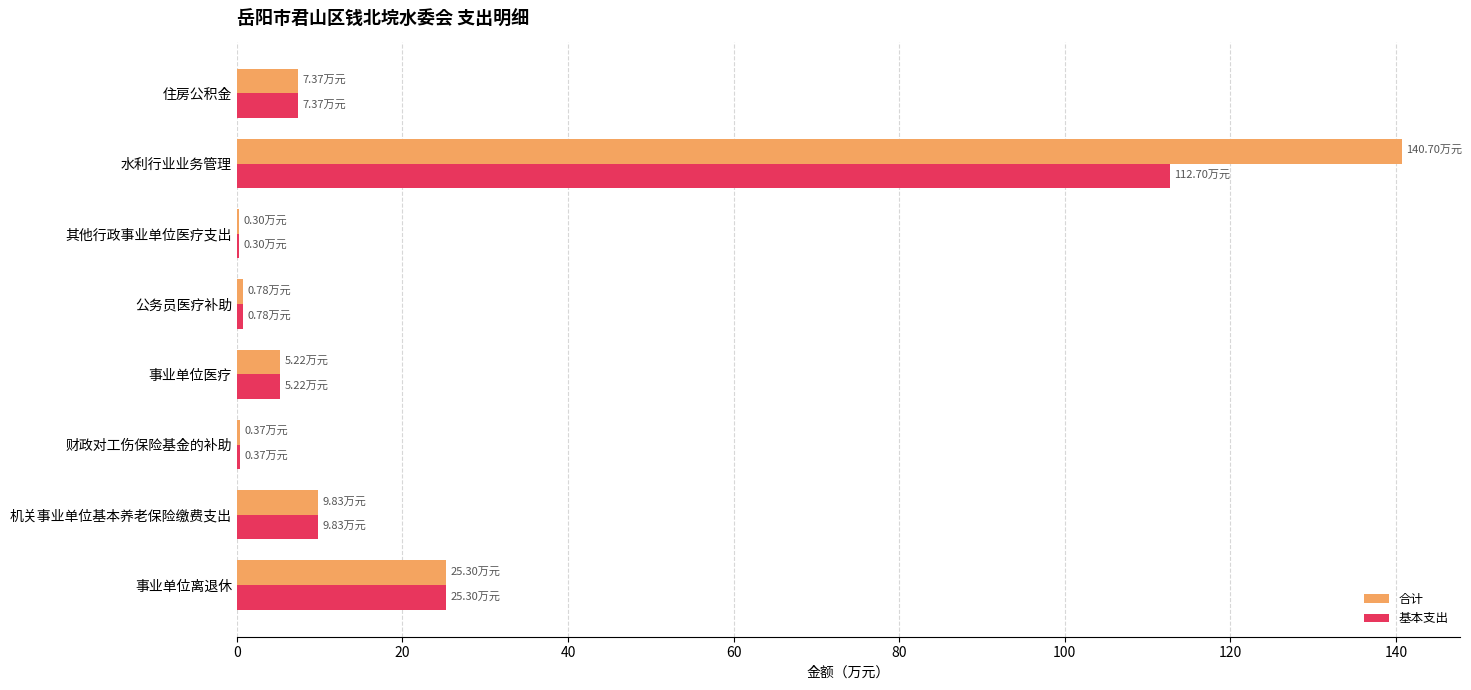

Between 财政对工伤保险基金的补助 and 水利行业业务管理, which series saw the biggest shift?

合计